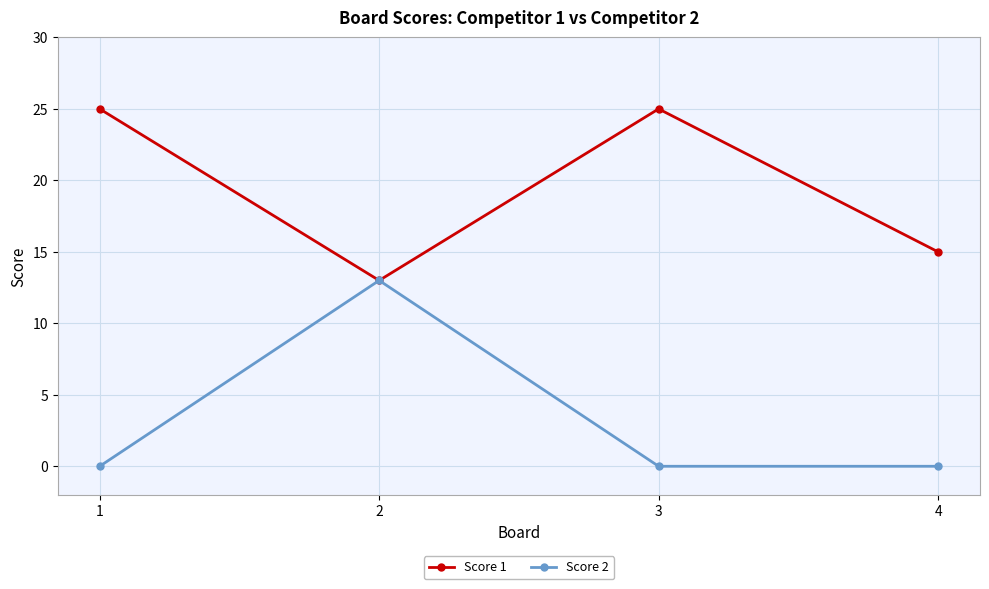

Rank the series by their average value, from lowest to highest.

Score 2, Score 1